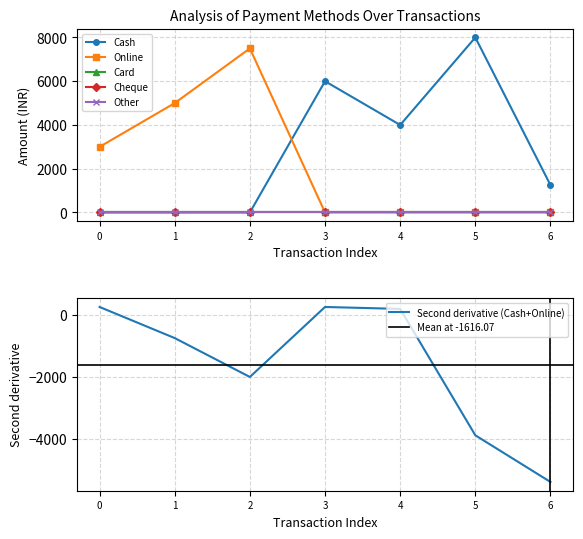

What is the difference between the maximum and minimum values in the Cash series?

8000